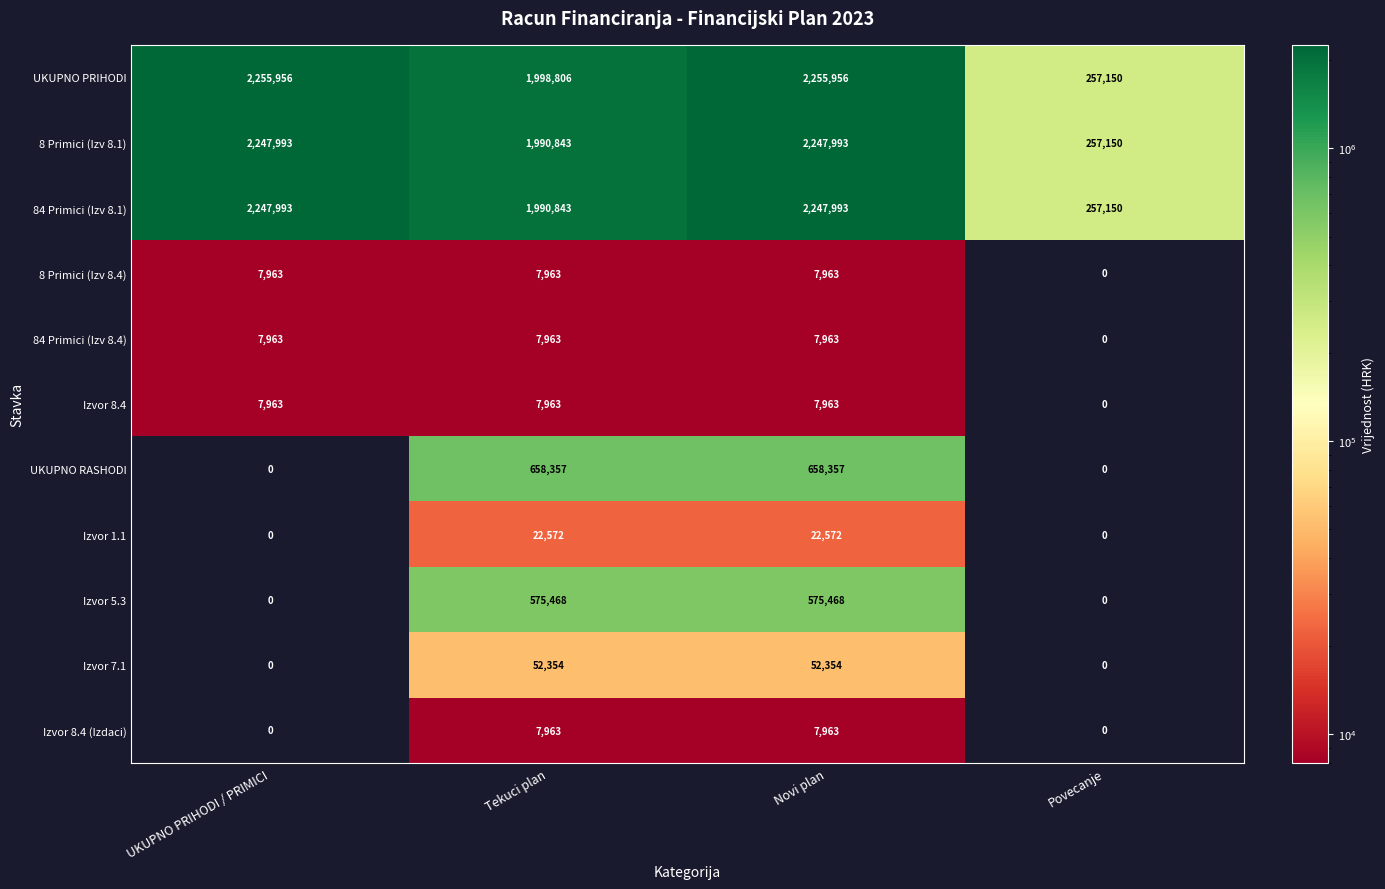

What is the difference between the Izvor 8.4 (Izdaci) values at Tekuci plan and Povecanje?

7963